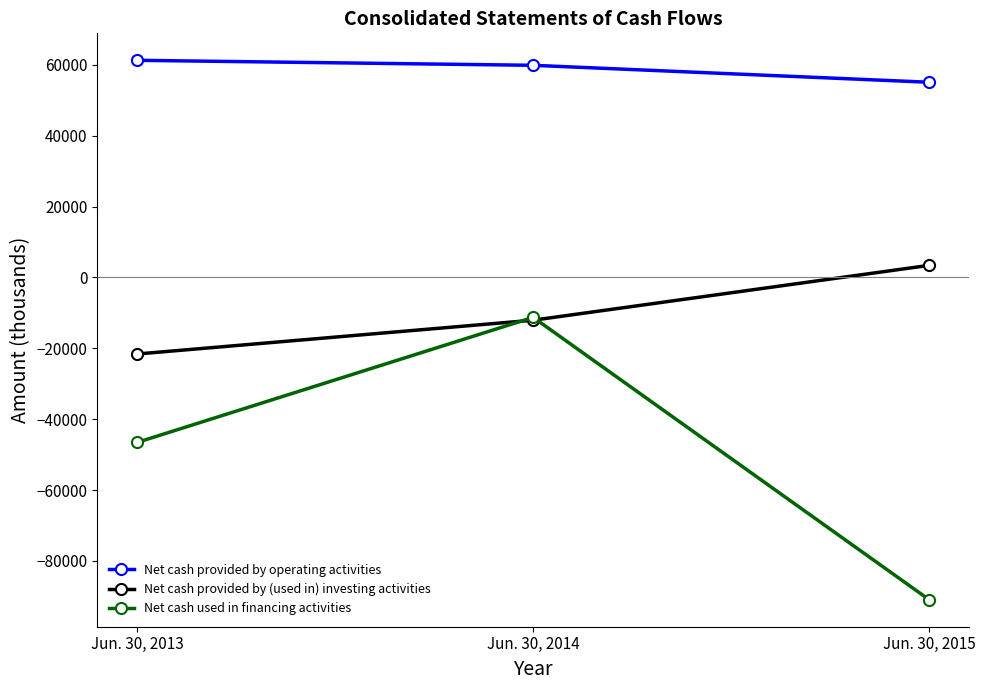

Where does the Net cash used in financing activities series first go above -46566?

Jun. 30, 2014